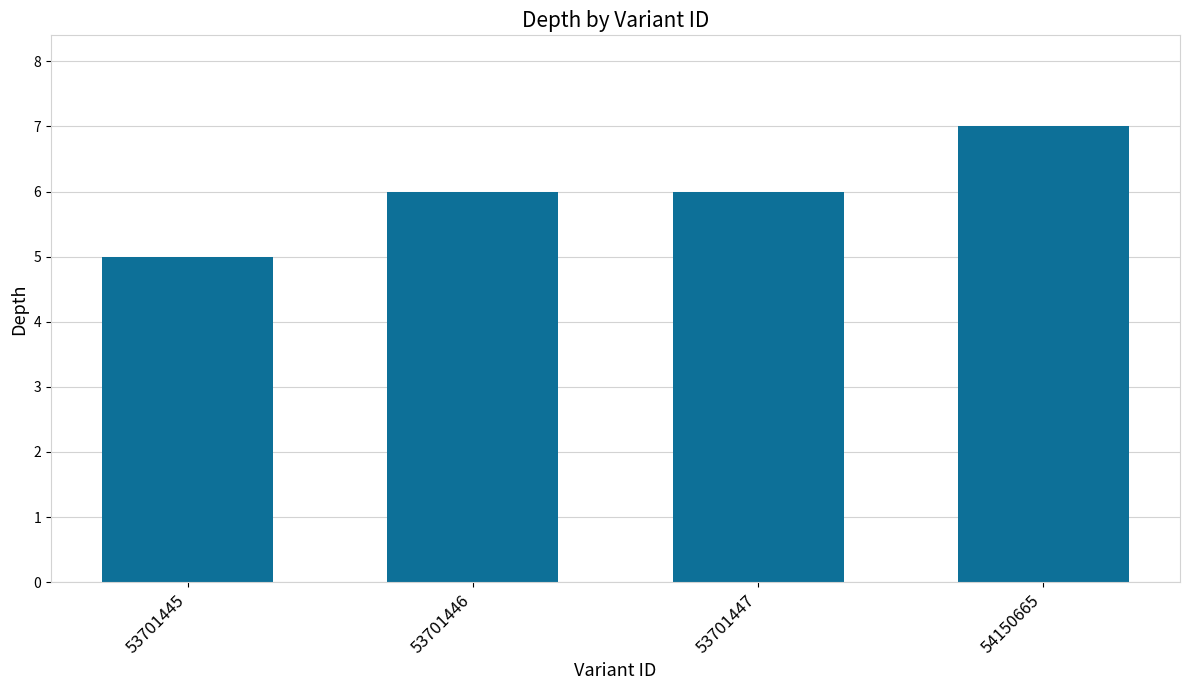

Reading left to right, extract all data points from this chart.

5	6	6	7